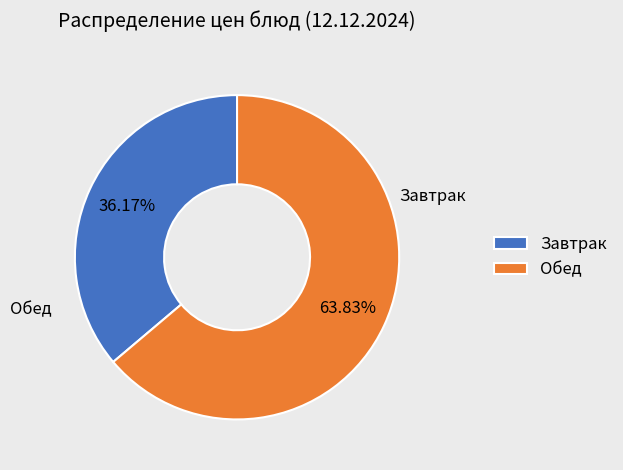

Is there a majority slice in this chart?

Yes